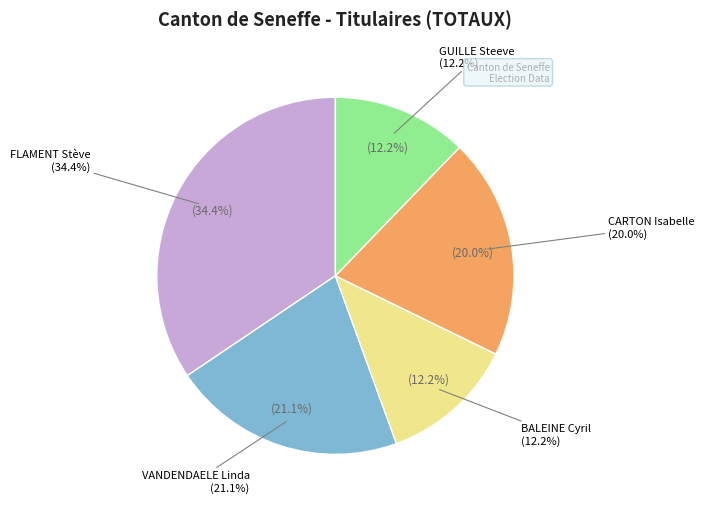

Is BALEINE Cyril the majority of the pie?

No